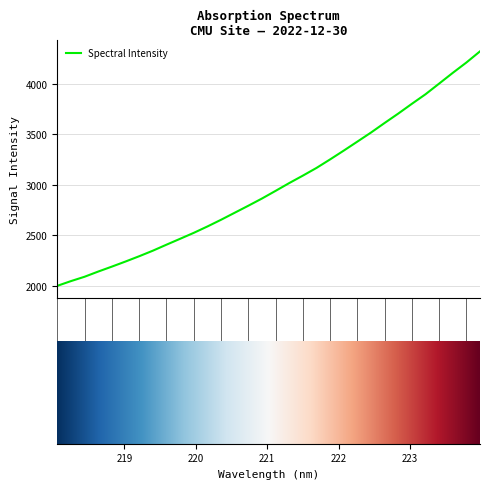

What is the difference between the maximum and minimum values?

2318.7